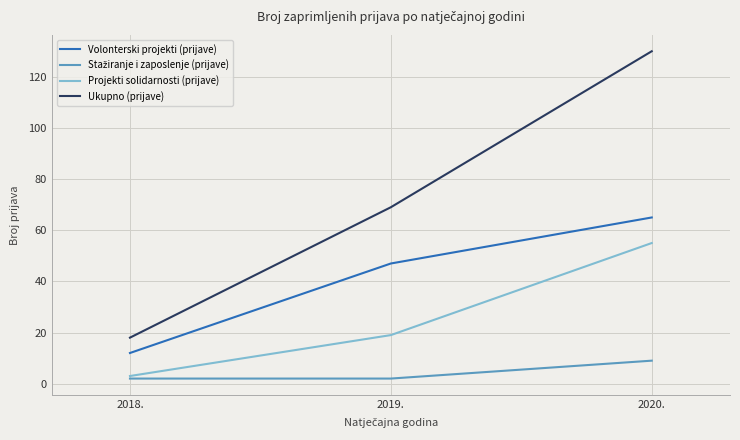

Which series changed the most between 2019. and 2020.?

Ukupno (prijave)